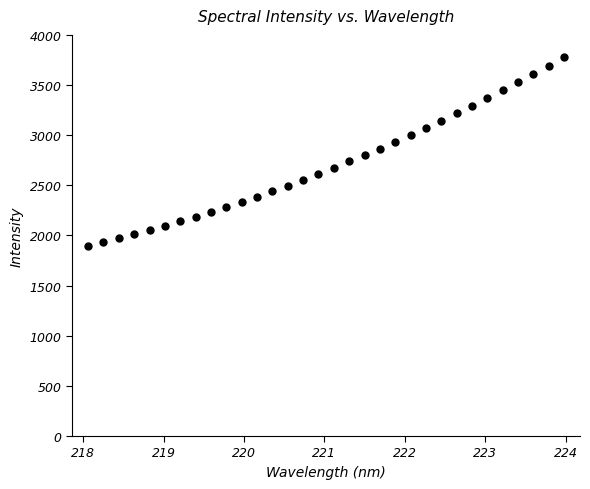

What is the range of Y values (max minus min)?

1885.8